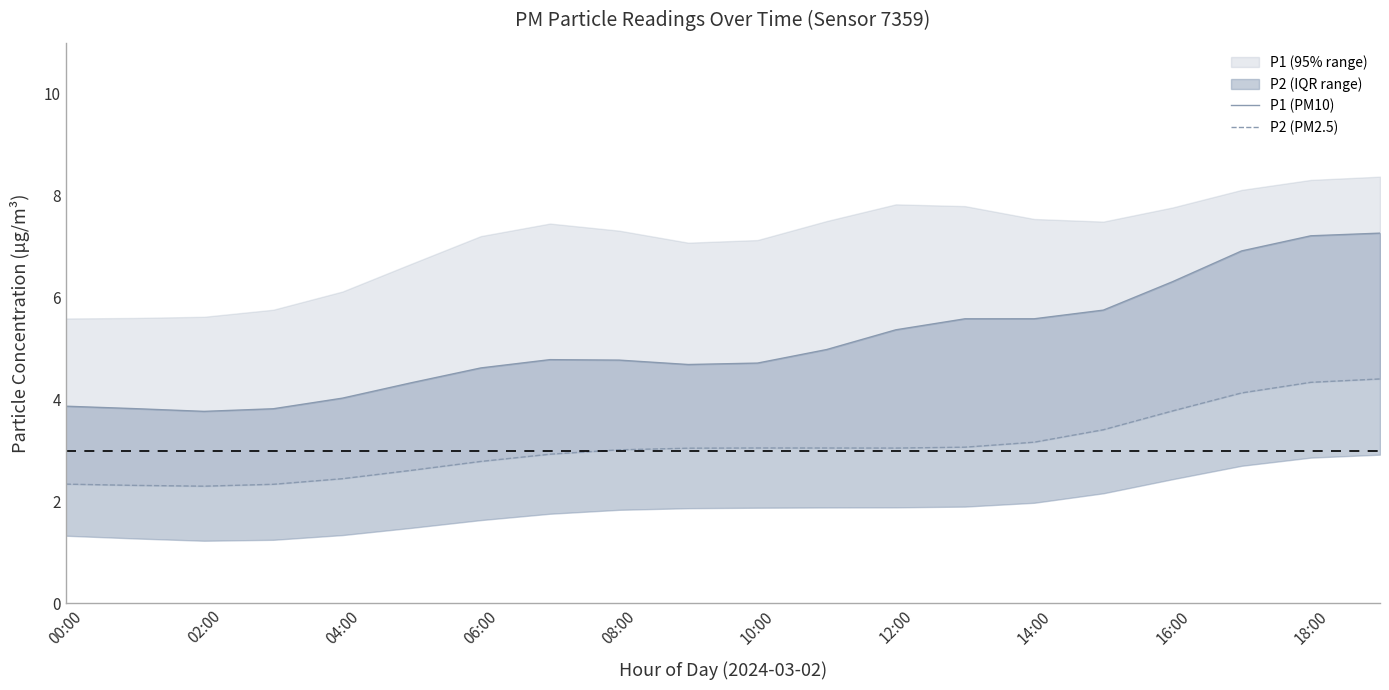

How many values in the P2 (PM2.5) series exceed 3?

12